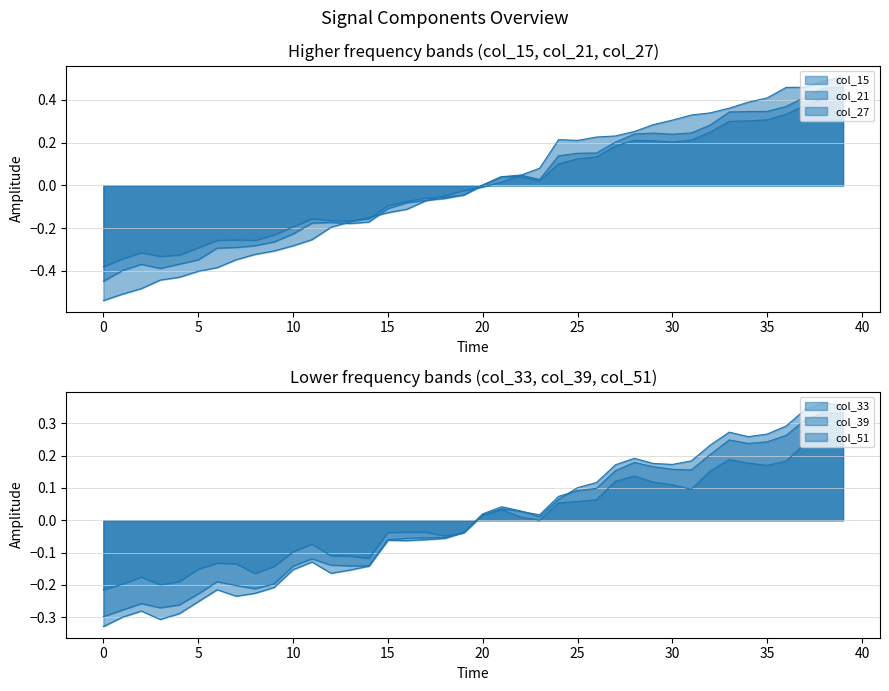

At how many categories does at least one series exceed 0?

20